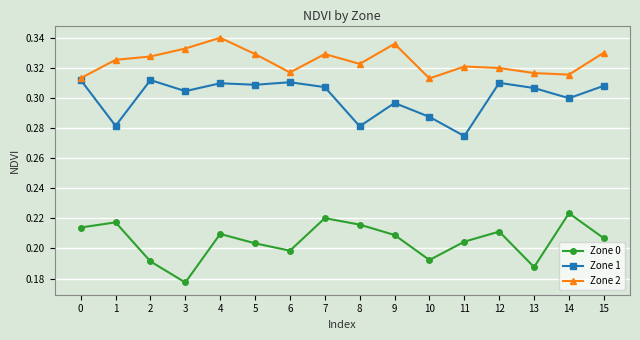

True or false: Zone 0 and Zone 1 intersect in this chart.

False